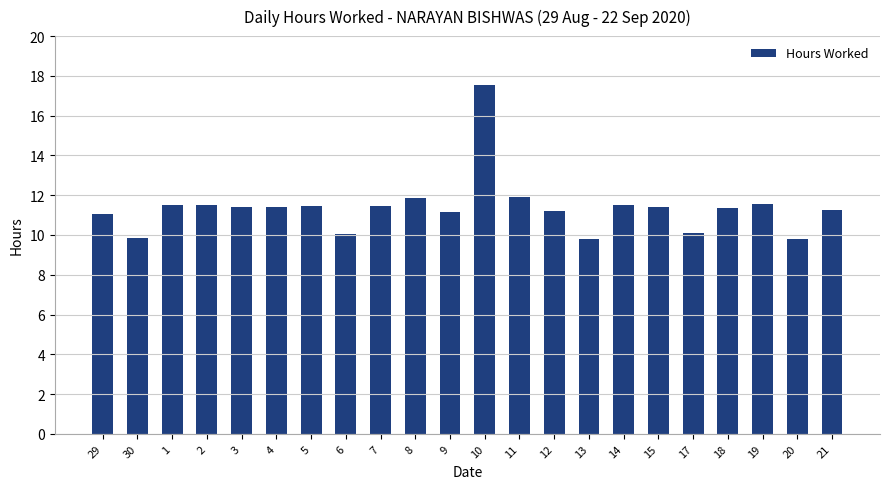

What is the smallest value displayed?

9.8